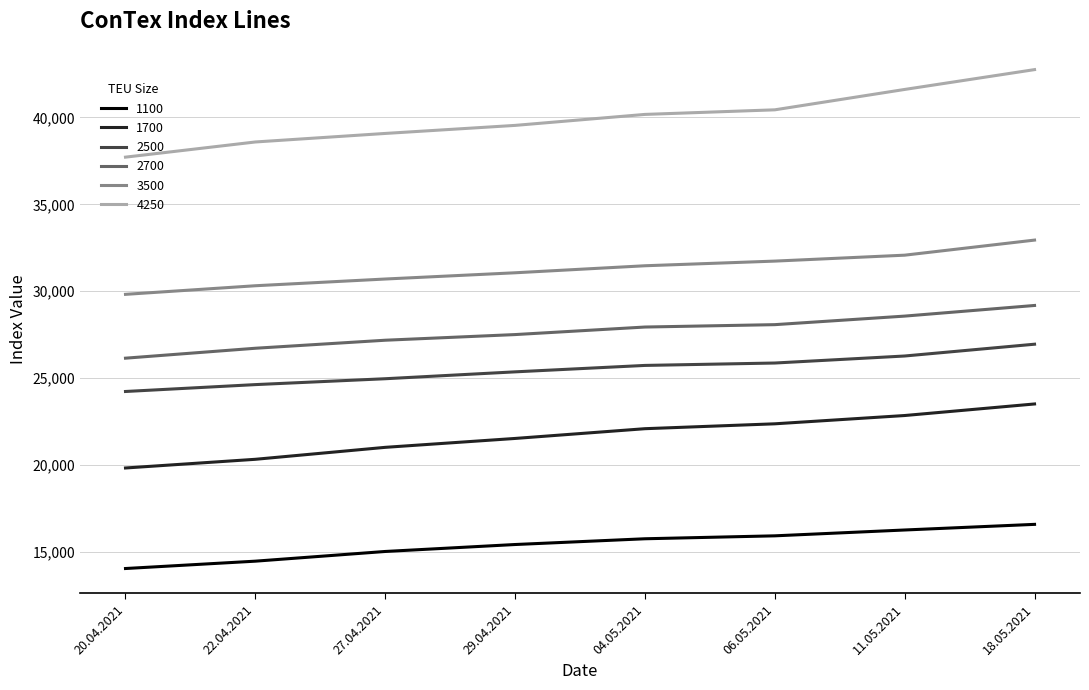

True or false: 3500 has a value of 32077 at 11.05.2021.

True